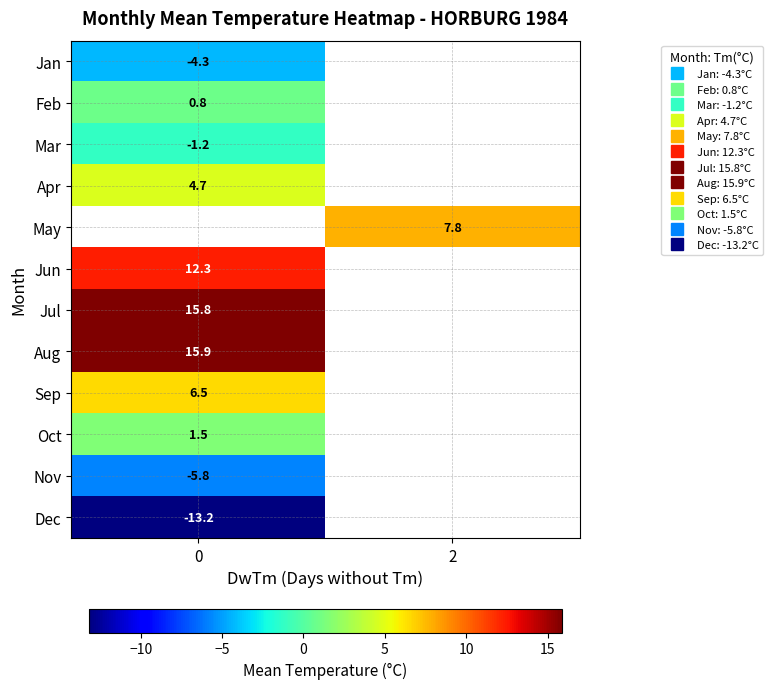

What is the spread (max minus min) of values at 0?

29.1